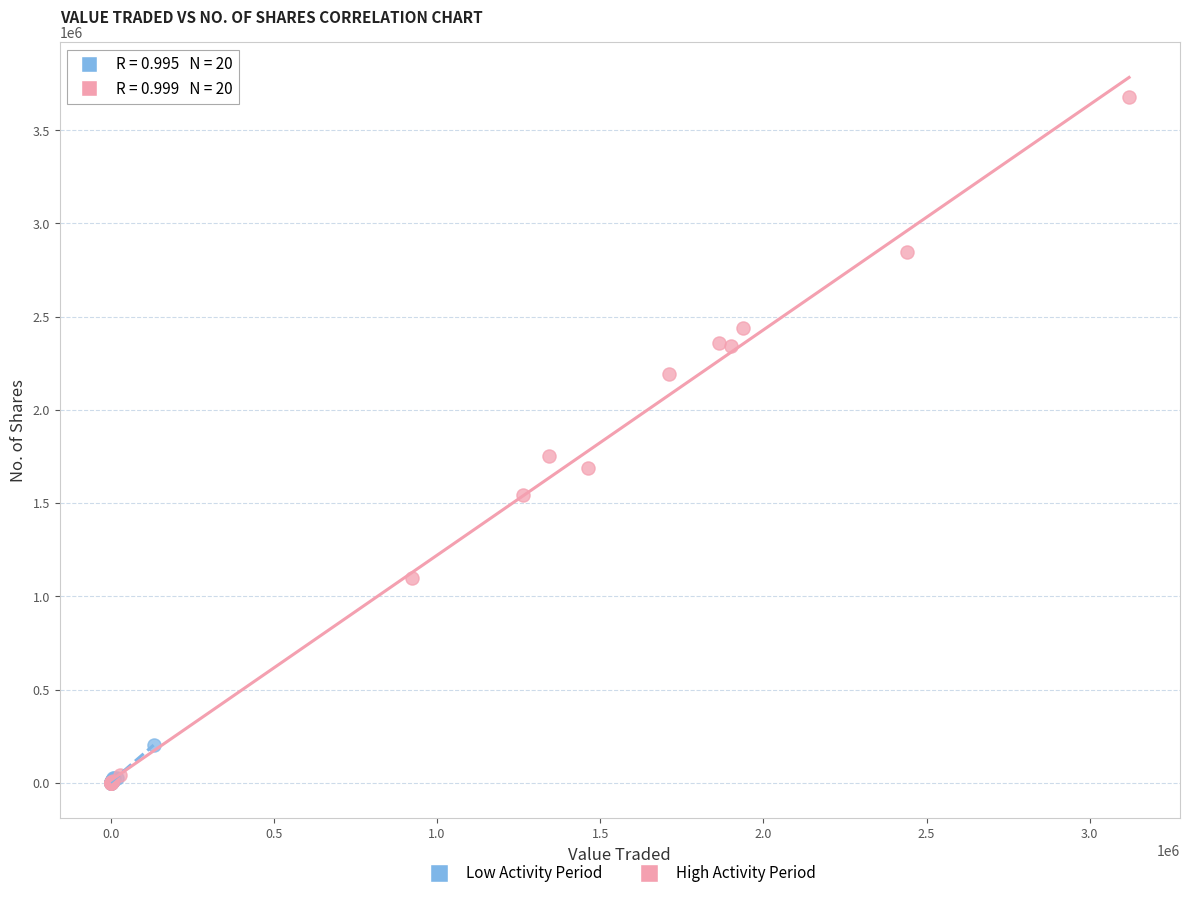

Which series has the widest spread of Y values?

High Activity Period